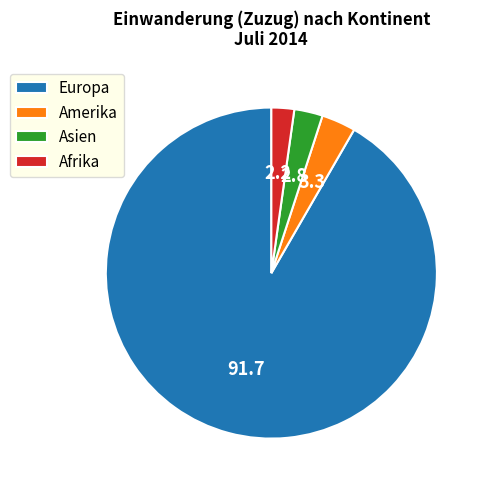

Does any single category account for the majority?

Yes